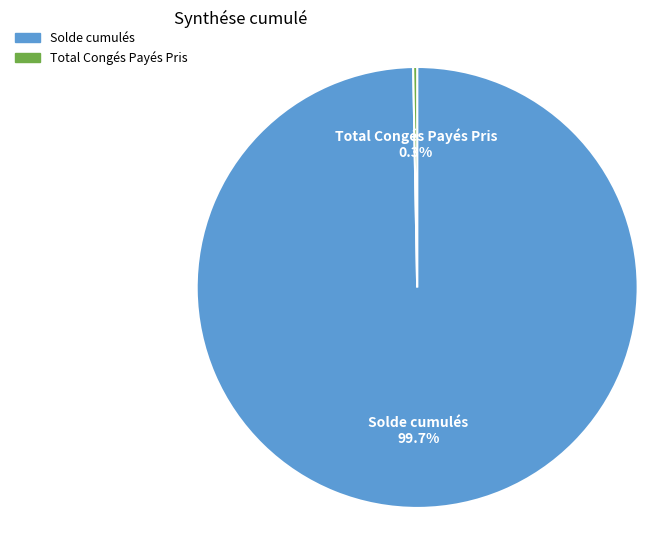

To the nearest percent, what is the combined percentage of Total Congés Payés Pris and Solde cumulés?

100%